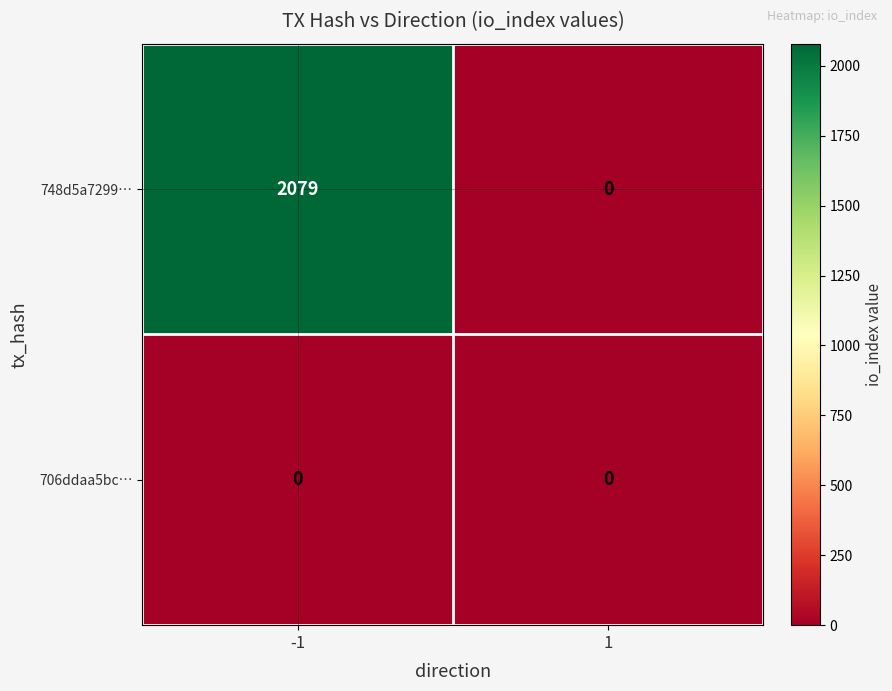

What is the spread (max minus min) of values at -1?

2079